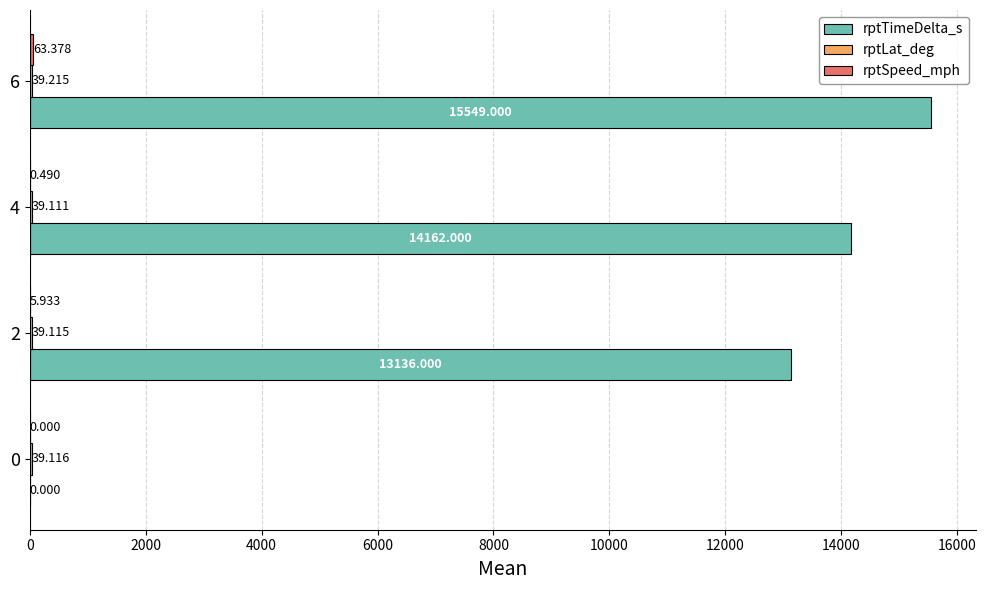

Between 0 and 6, which series saw the biggest shift?

rptTimeDelta_s